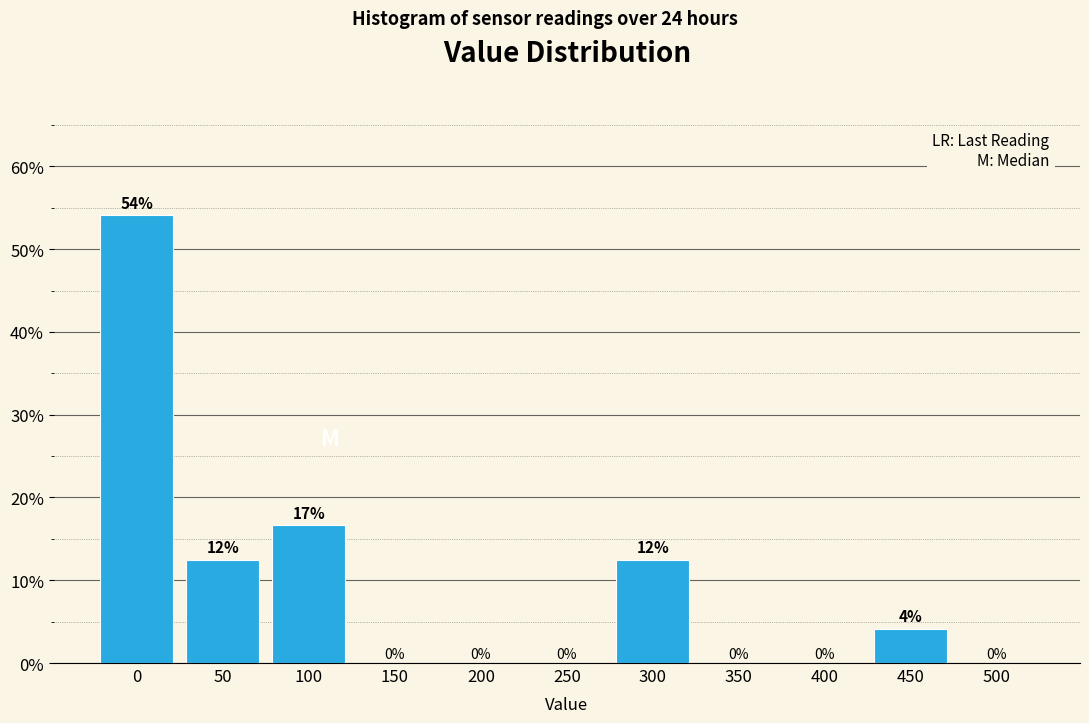

The value at 400 is 36.0. True or false?

False